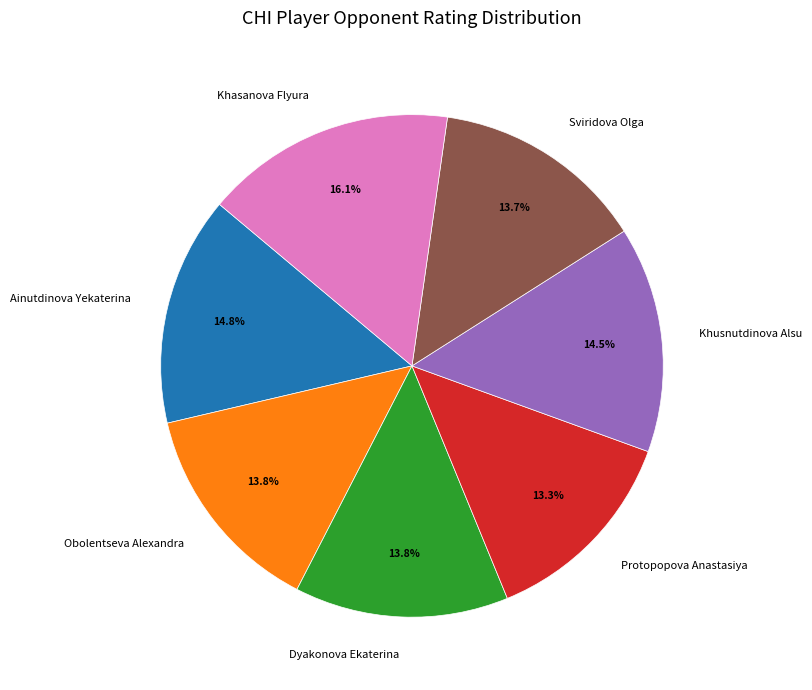

To the nearest percent, what is the difference between the Khasanova Flyura and Sviridova Olga slice percentages?

2%